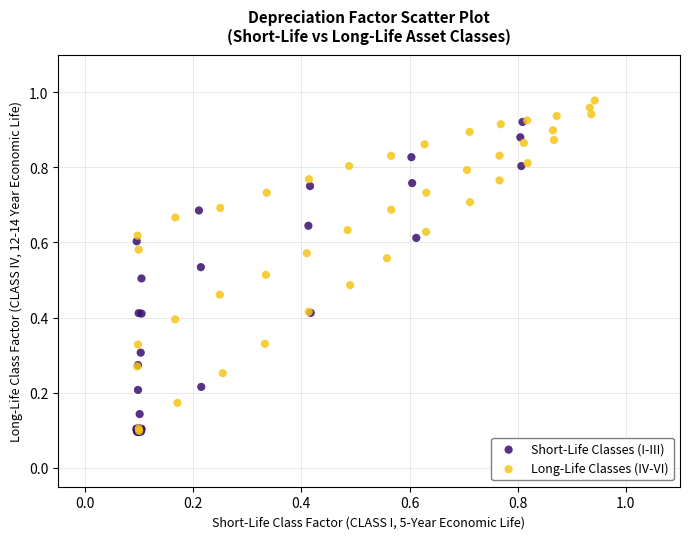

Which series has the largest Y range (max minus min)?

Long-Life Classes (IV-VI)